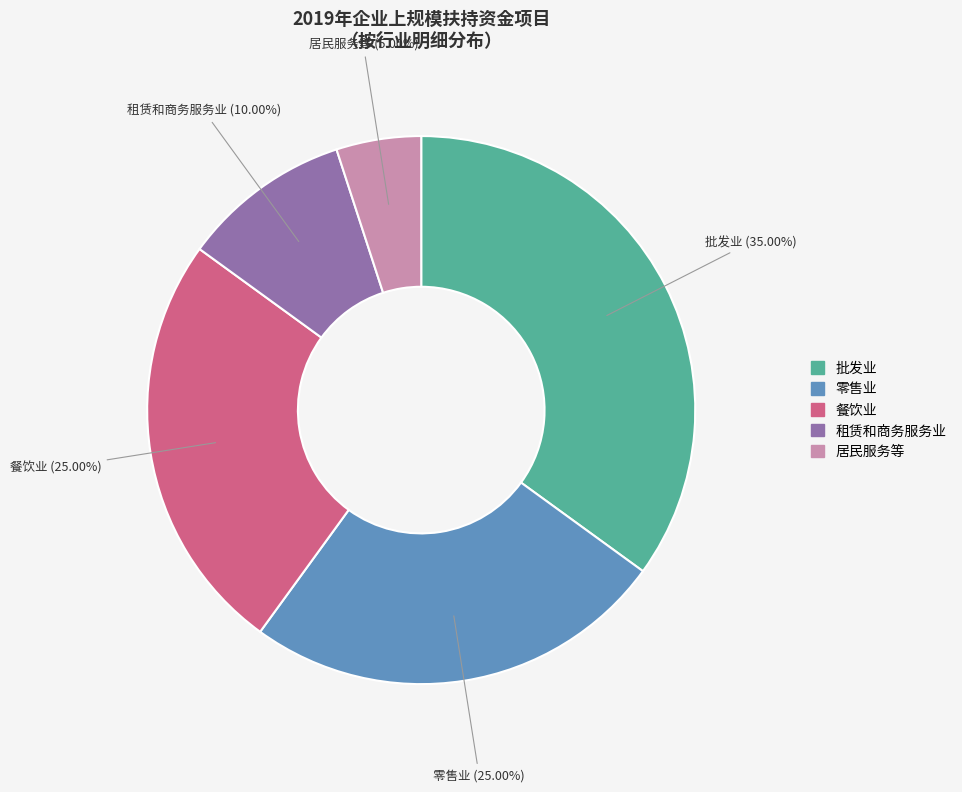

Does any single category account for the majority?

No